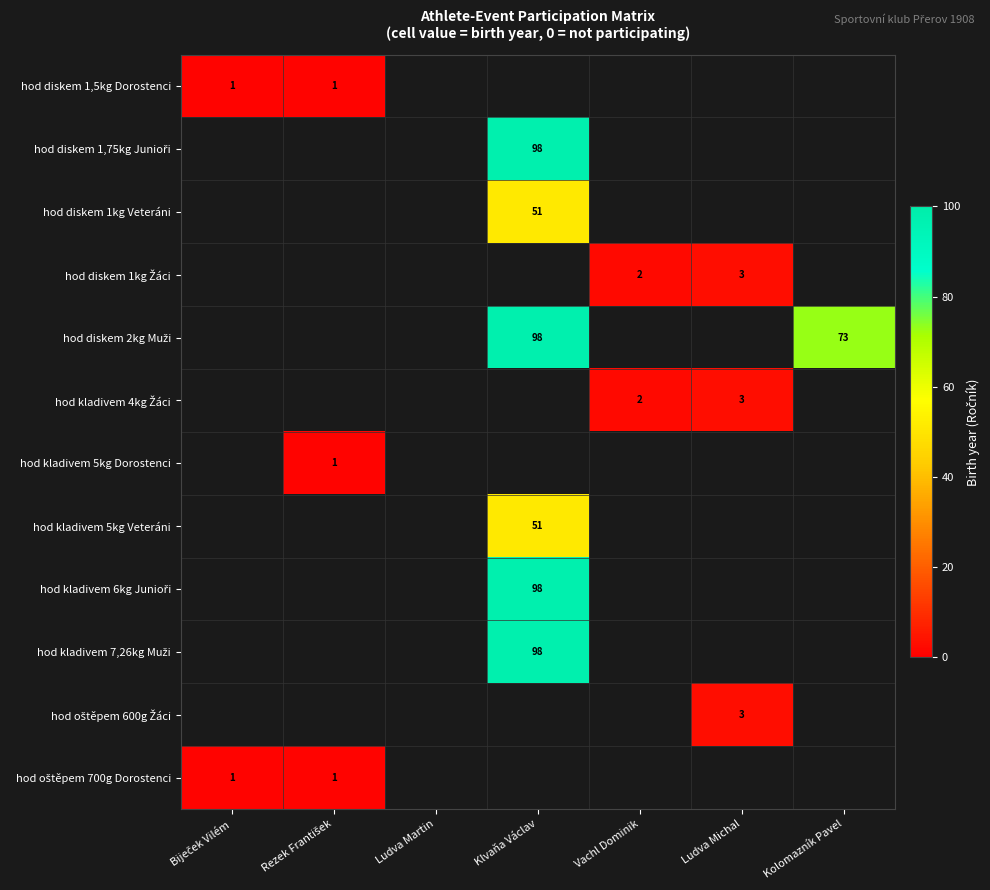

What is the highest value of the hod oštěpem 700g Dorostenci series?

1.0